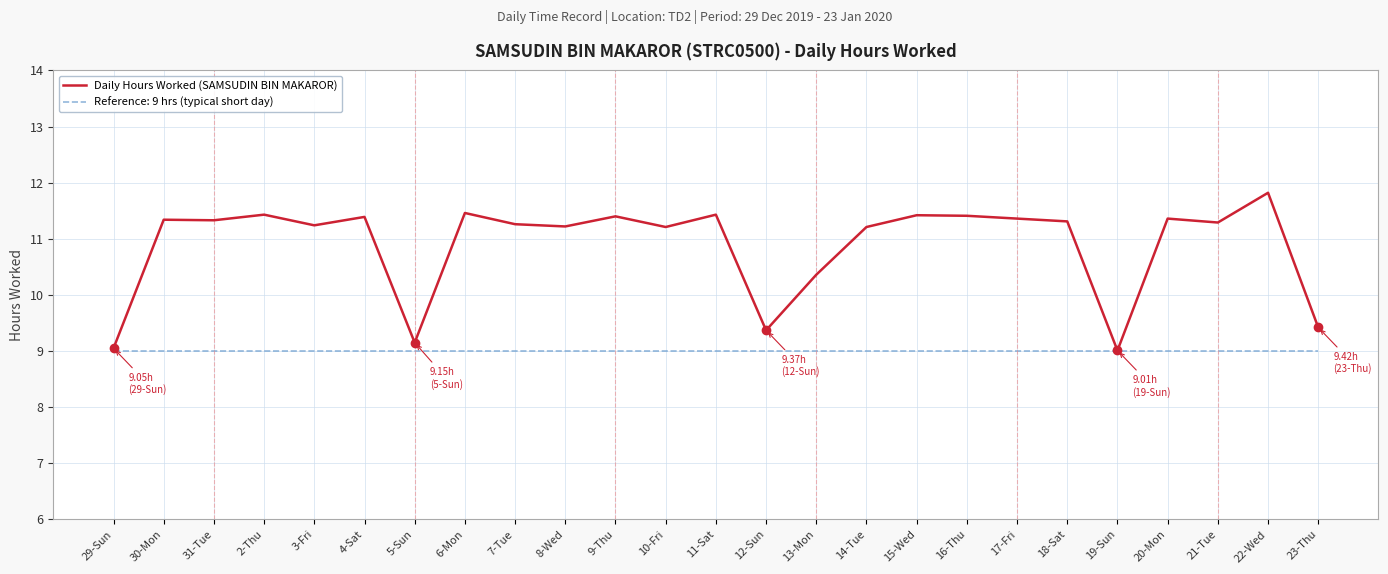

What is the approximate value of Daily Hours Worked (SAMSUDIN BIN MAKAROR) at 22-Wed?

11.8